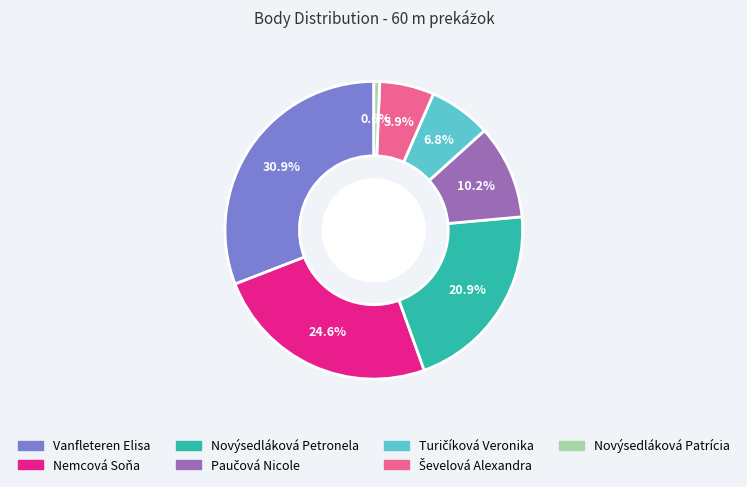

How many segments does this pie chart have?

7